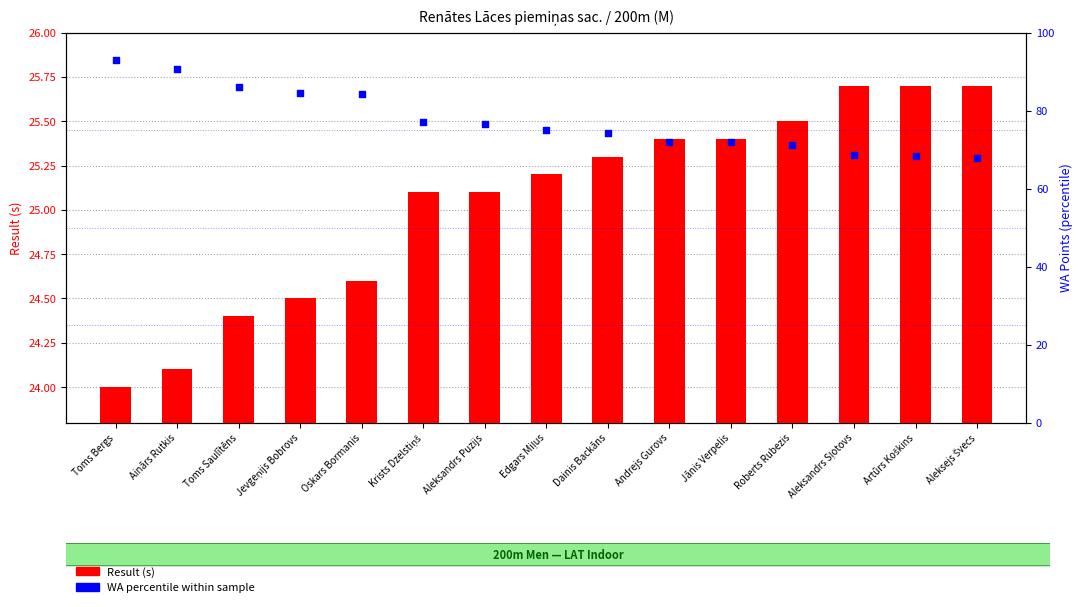

At how many categories does at least one series exceed 92?

1